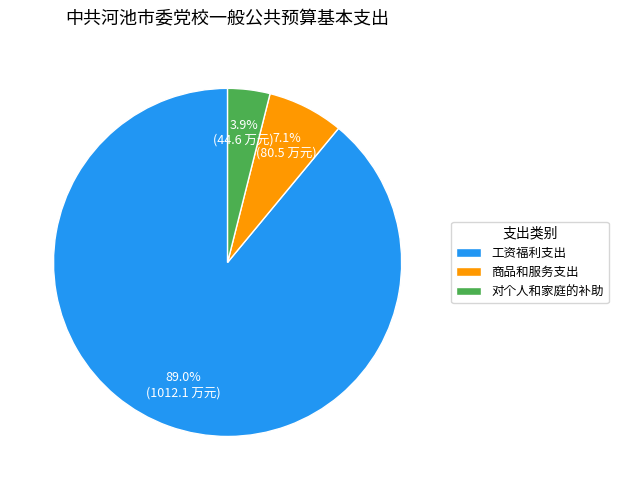

What portion of the pie excludes 商品和服务支出?

92.9%